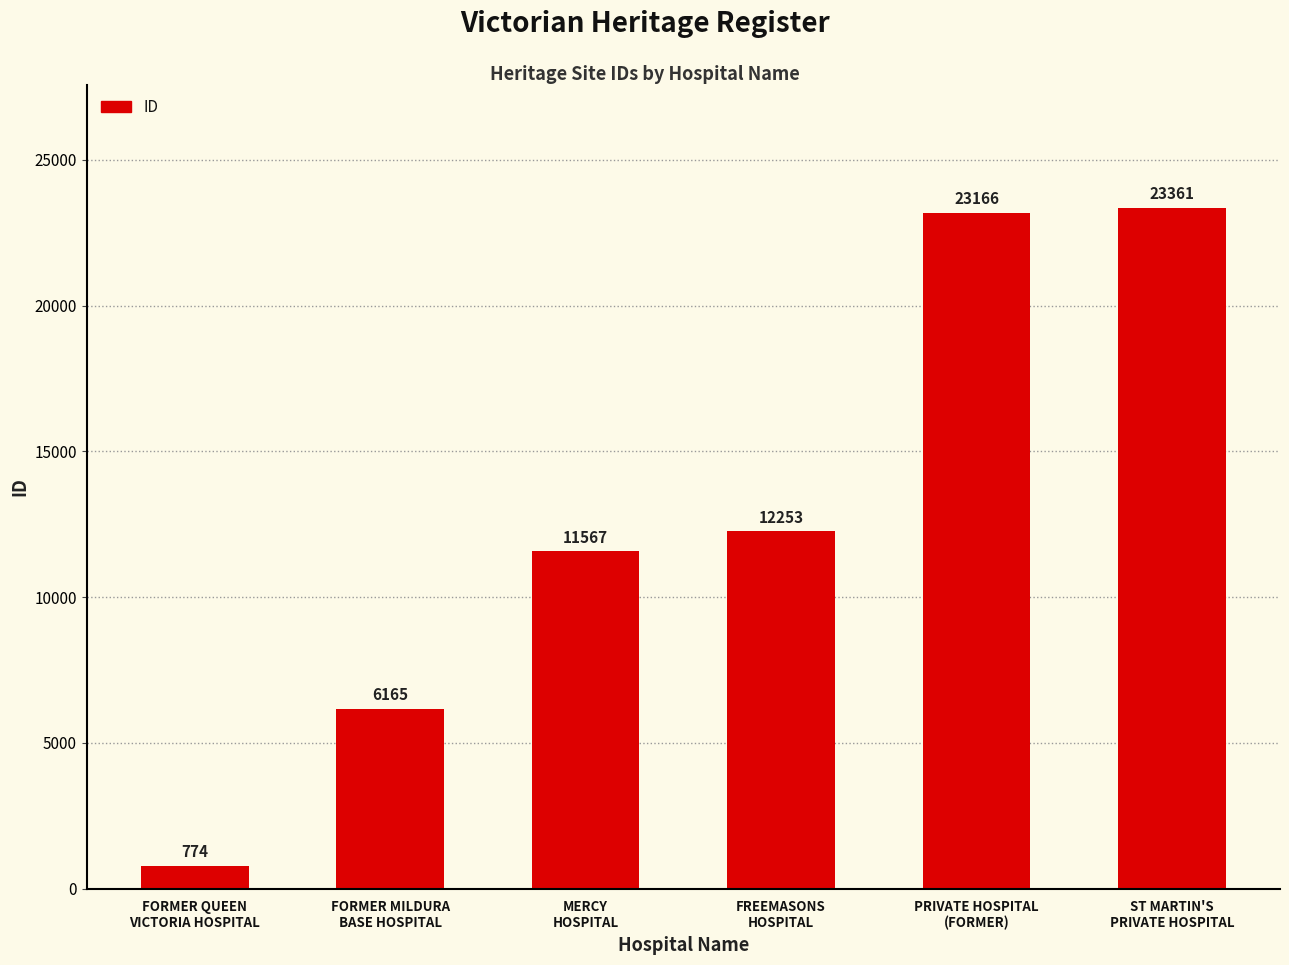

What position from the left is FORMER QUEEN
VICTORIA HOSPITAL?

1